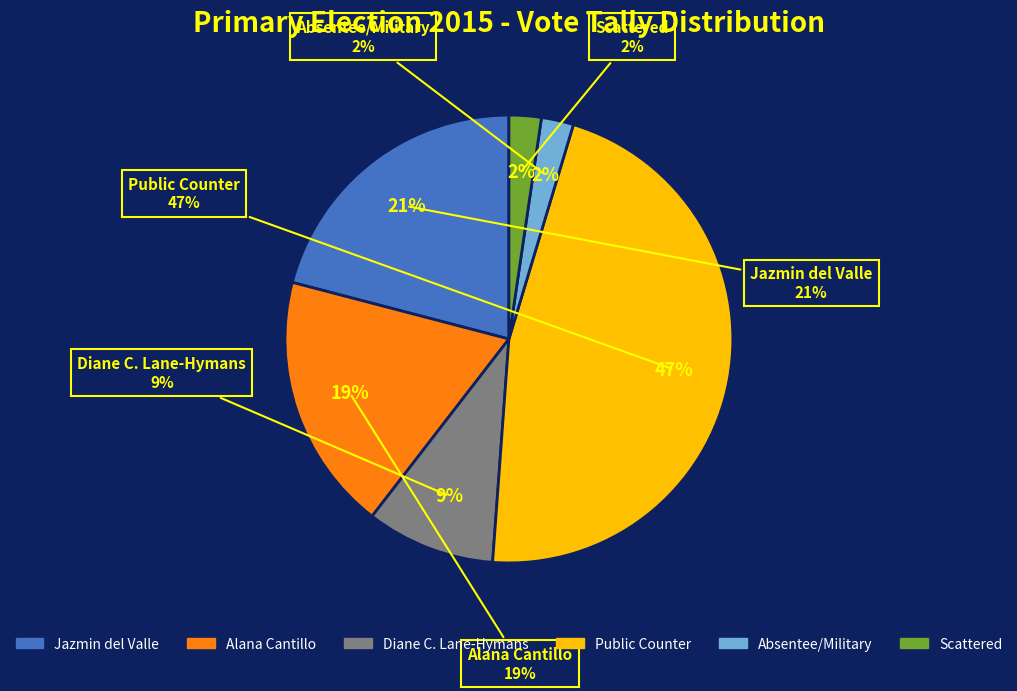

To the nearest percent, what is the combined percentage of Jazmin del Valle and Alana Cantillo?

40%